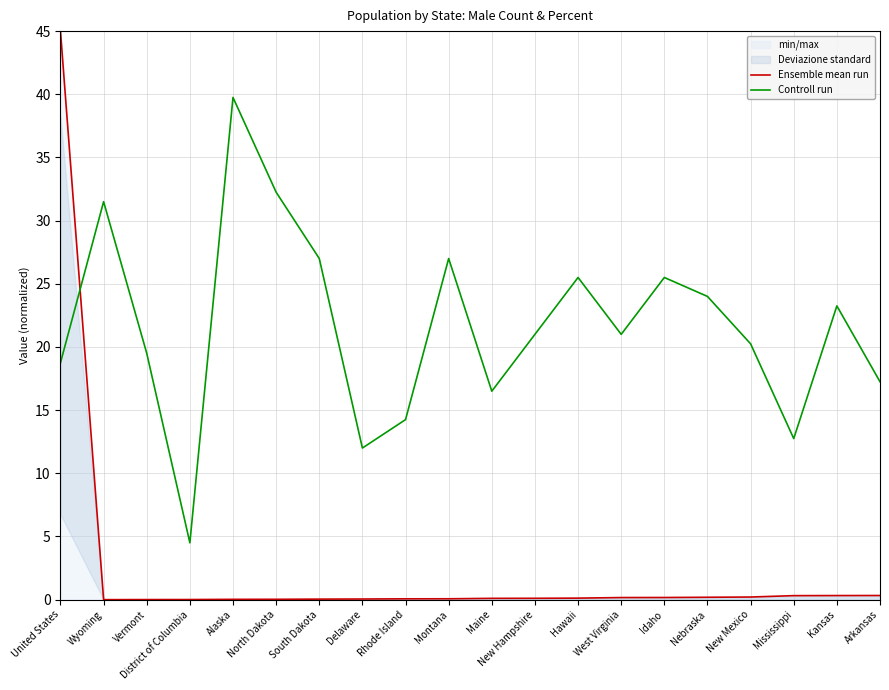

At how many categories does at least one series exceed 11?

19